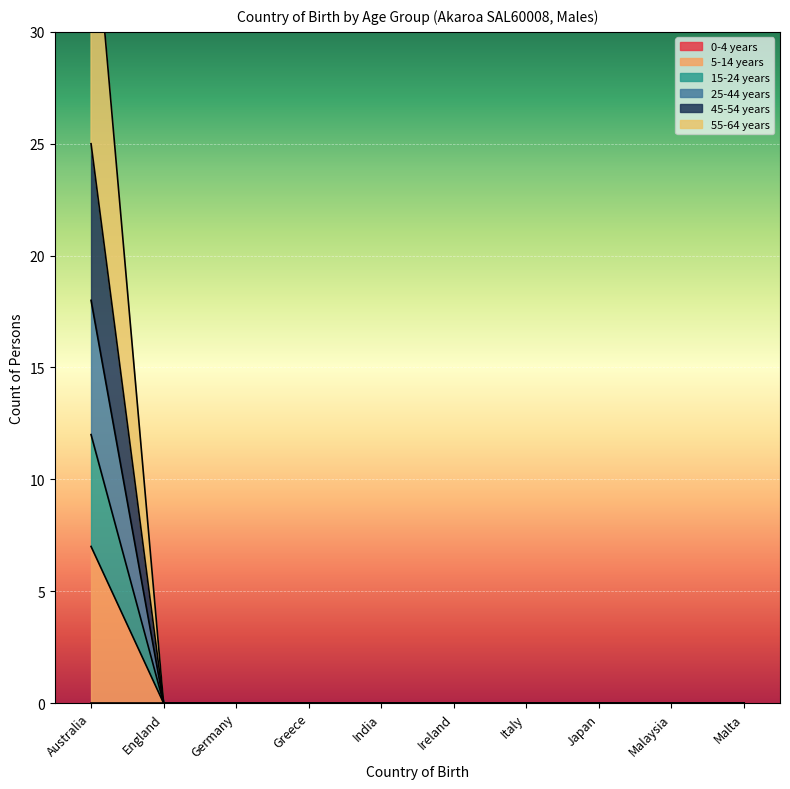

What is the label of the 6th point from the left?

Ireland